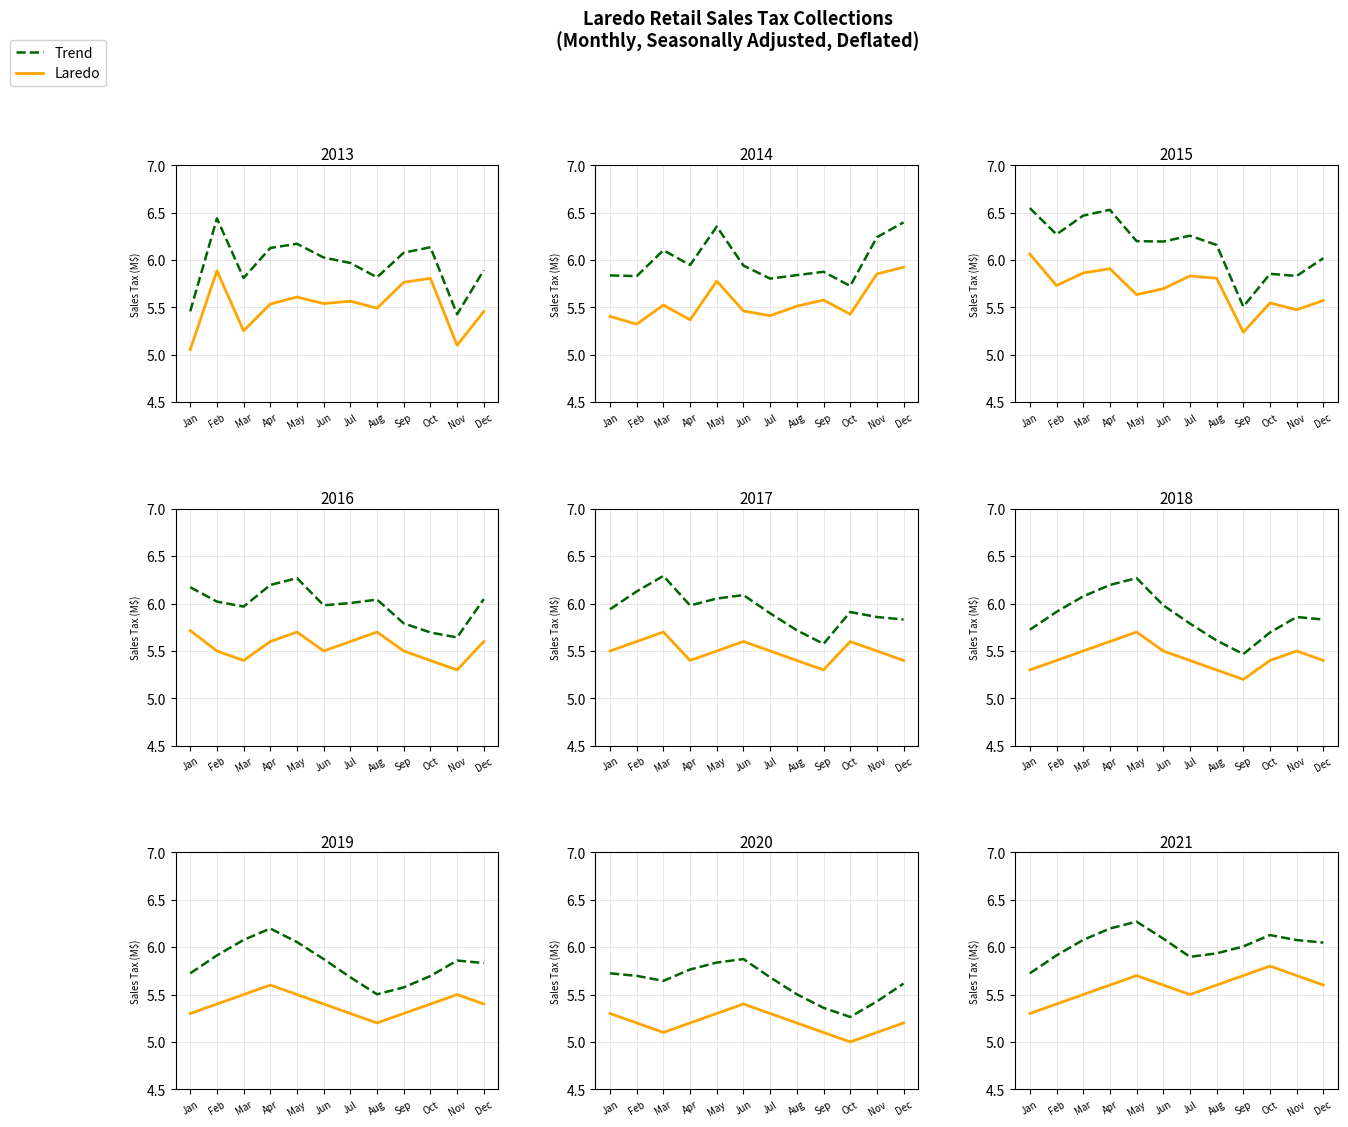

Rank the categories by Trend value from lowest to highest.

Jan, Jul, Feb, Aug, Sep, Dec, Nov, Mar, Jun, Oct, Apr, May